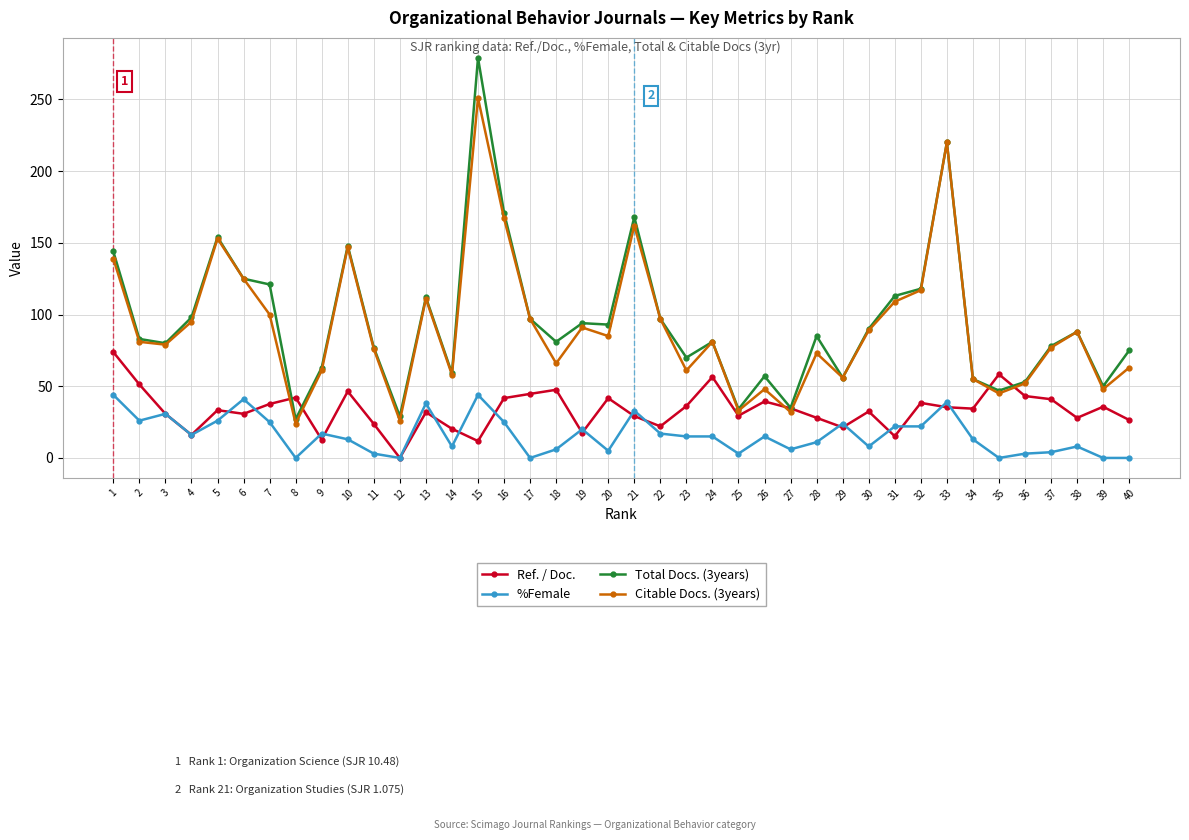

True or false: %Female and Citable Docs. (3years) cross at least once.

False